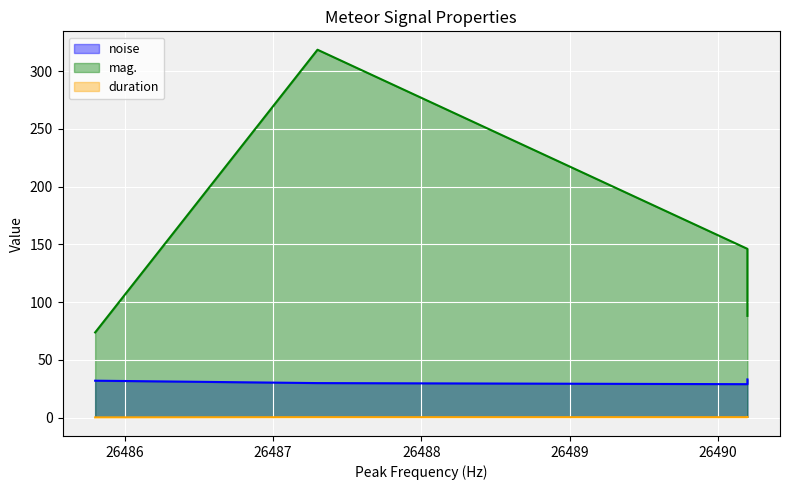

What is the average value of the mag. series?

156.7